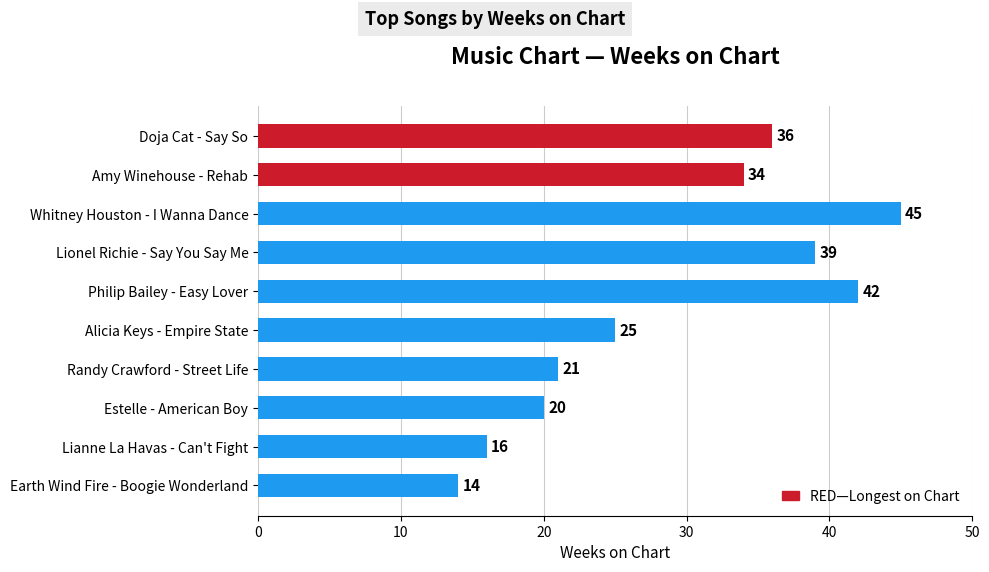

Rank the categories by value from lowest to highest.

Earth Wind Fire - Boogie Wonderland, Lianne La Havas - Can't Fight, Estelle - American Boy, Randy Crawford - Street Life, Alicia Keys - Empire State, Amy Winehouse - Rehab, Doja Cat - Say So, Lionel Richie - Say You Say Me, Philip Bailey - Easy Lover, Whitney Houston - I Wanna Dance